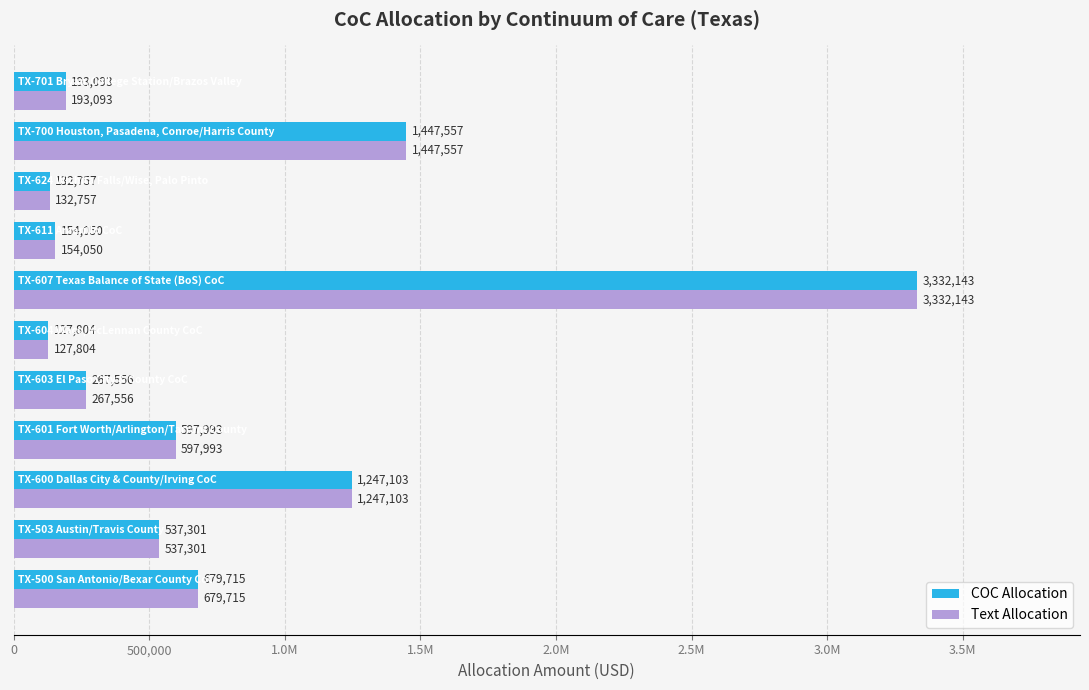

What is the minimum value for Text Allocation?

127804